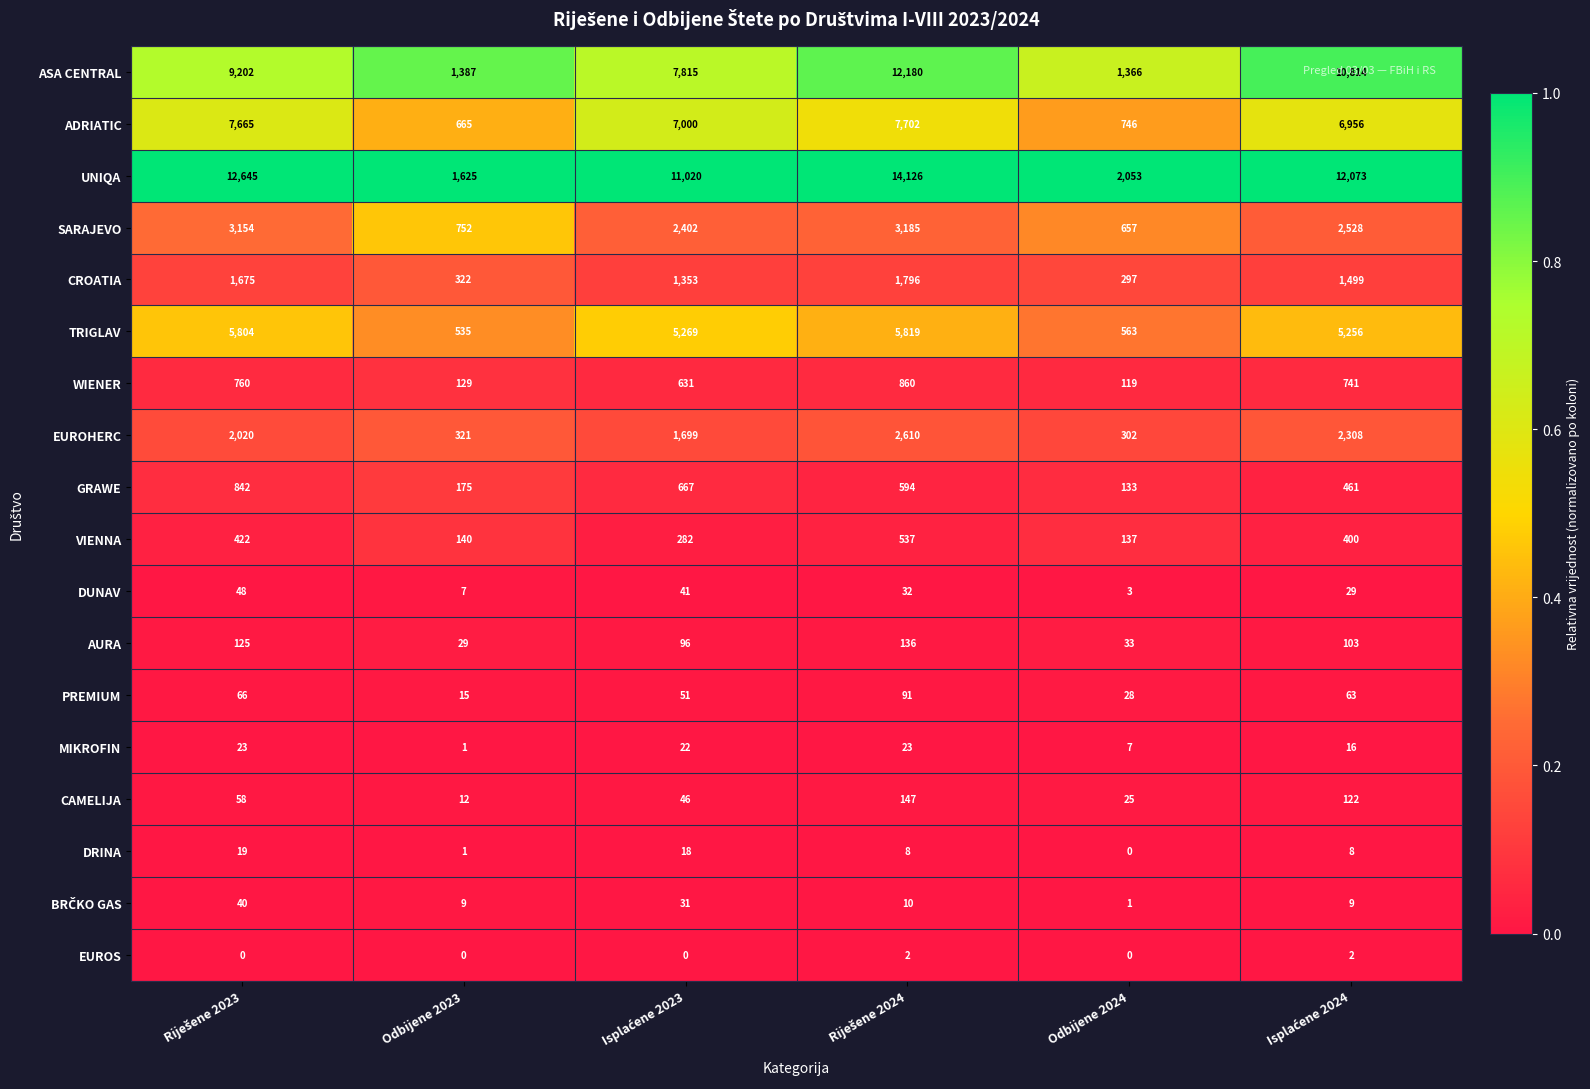

What is the average value of the CROATIA series?

1157